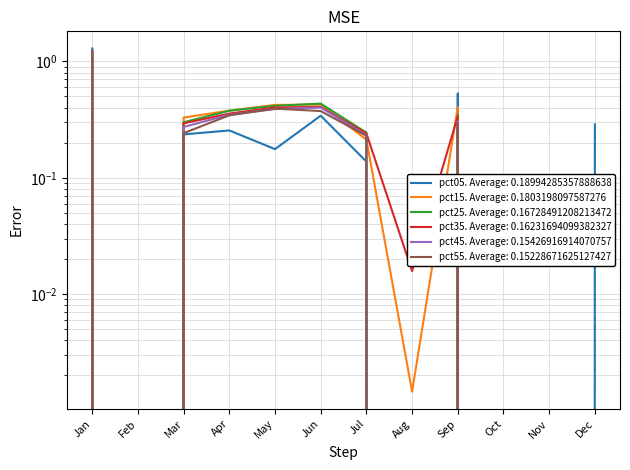

What is the highest value of the pct45 series?

1.2